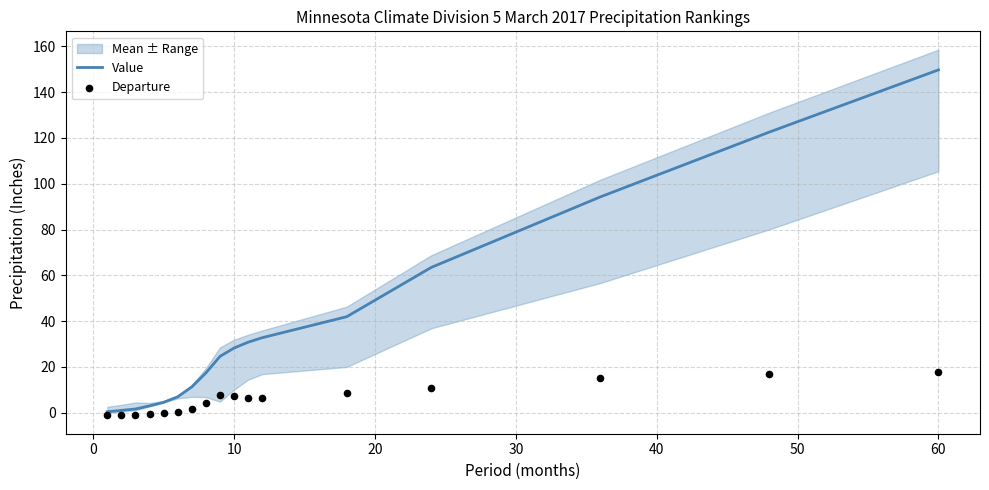

Which series has the largest total across all categories?

Value